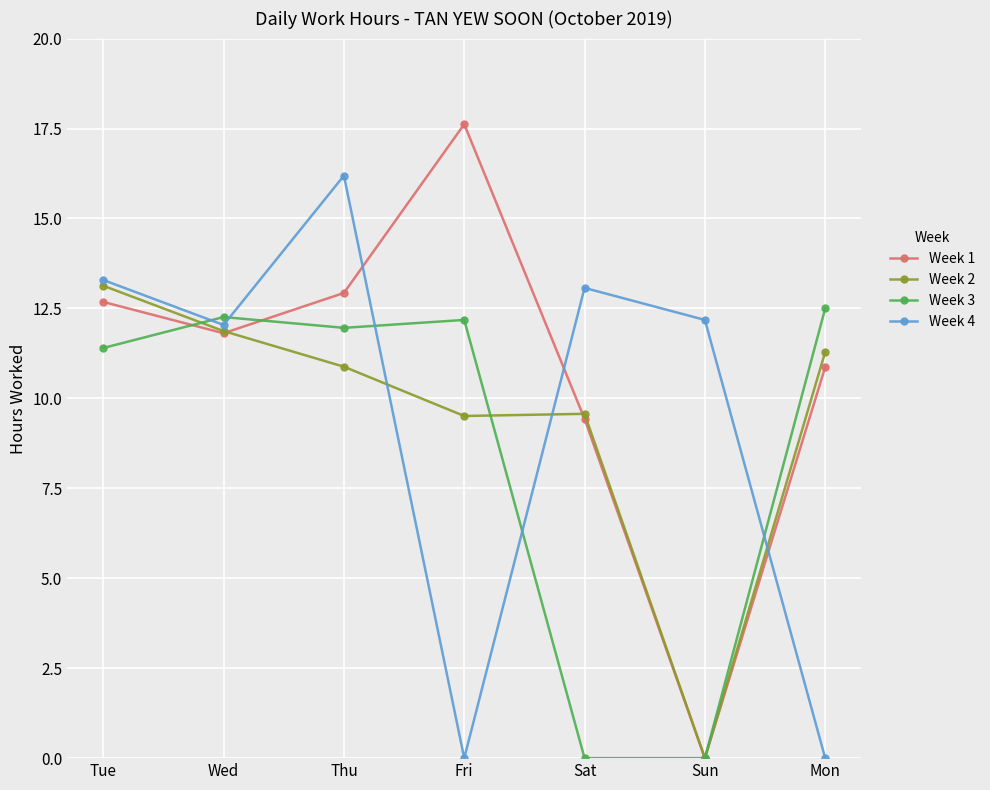

How many lines are shown in the chart?

4